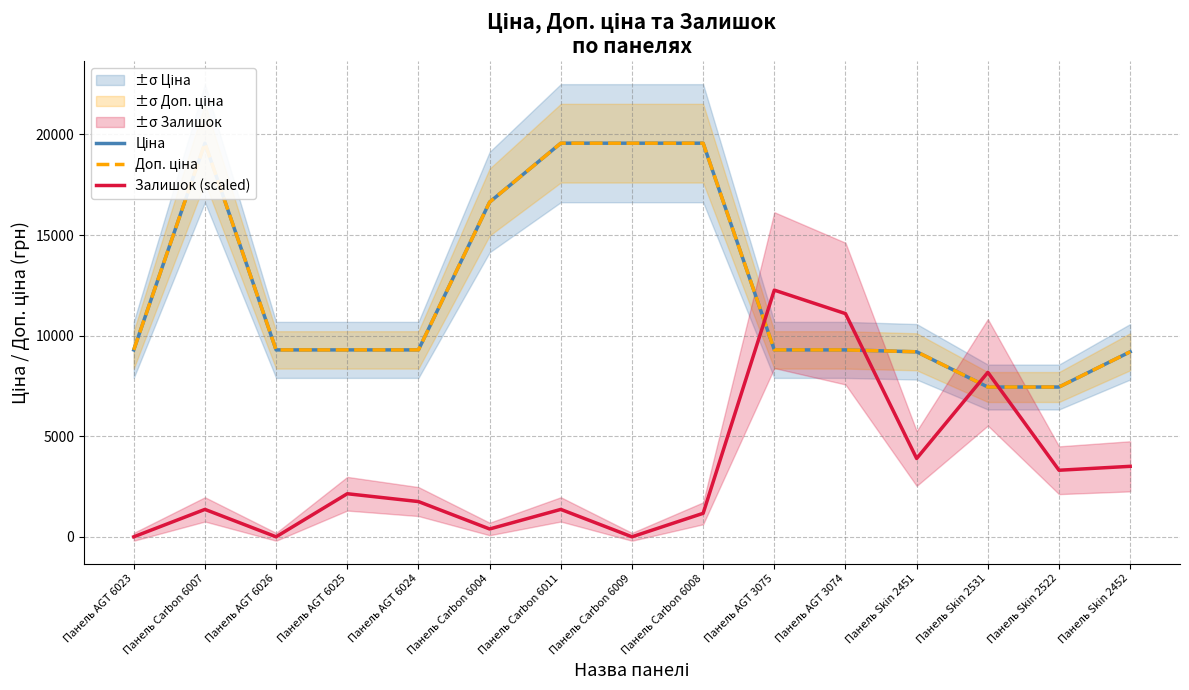

True or false: Ціна and Доп. ціна intersect in this chart.

False